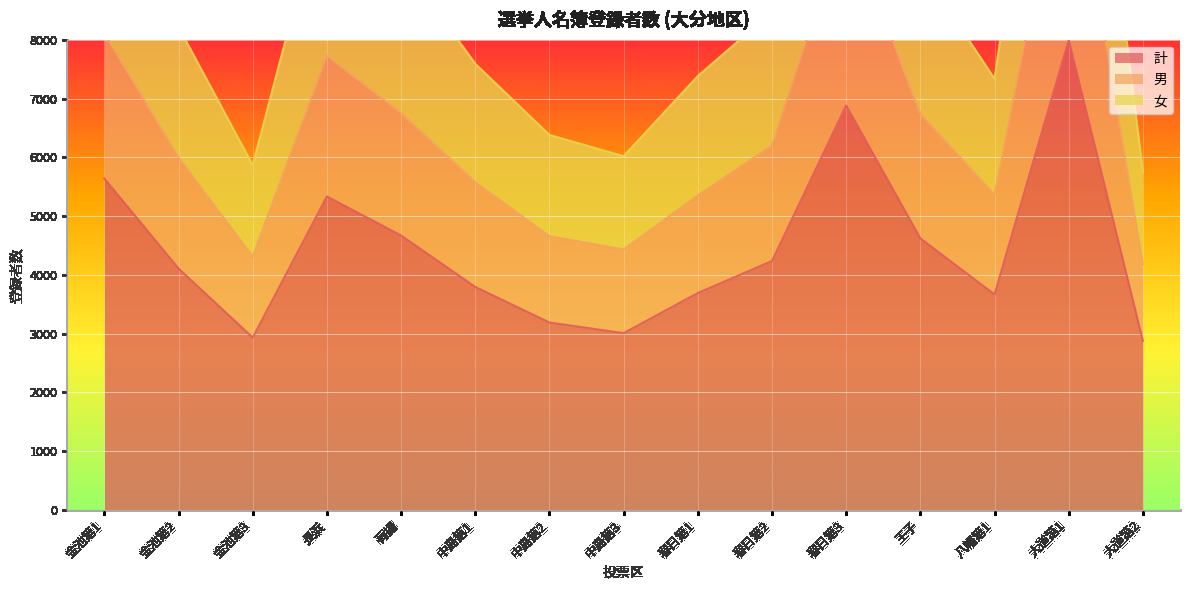

The value of 計 at 金池第1 is 3364. True or false?

False